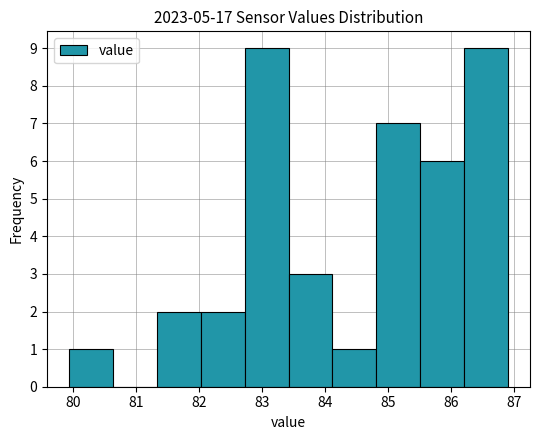

Reading left to right, list every bar in this chart as the range it spans on the x-axis followed by its height. Neither the bar edges nor the heights are printed on the chart, so give them approximately, as read against the axes.

79.9 to 80.6: 1
80.6 to 81.3: 0
81.3 to 82.0: 2
82.0 to 82.7: 2
82.7 to 83.4: 9
83.4 to 84.1: 3
84.1 to 84.8: 1
84.8 to 85.5: 7
85.5 to 86.2: 6
86.2 to 86.9: 9